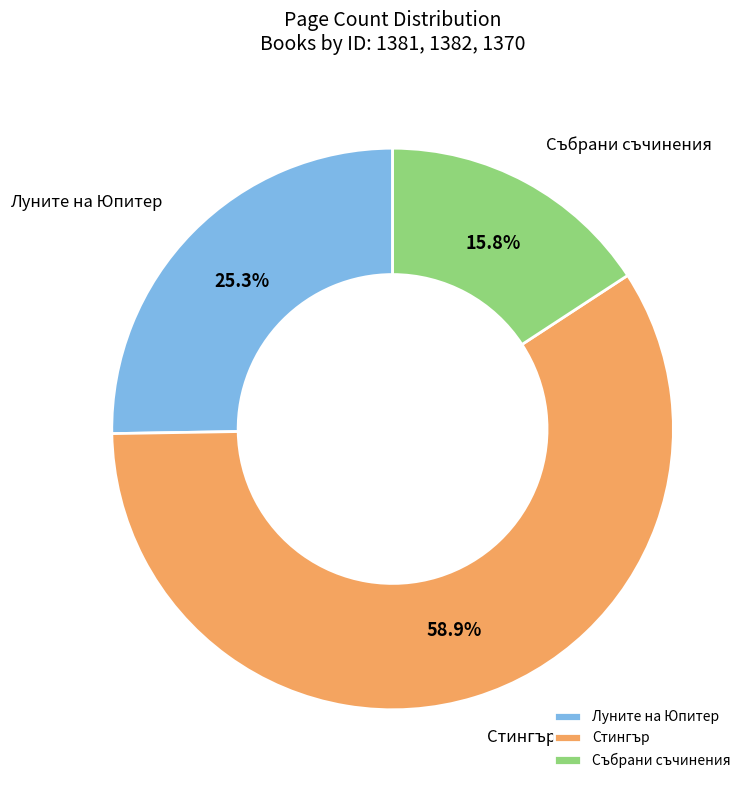

What is the largest slice in the pie chart?

Стингър